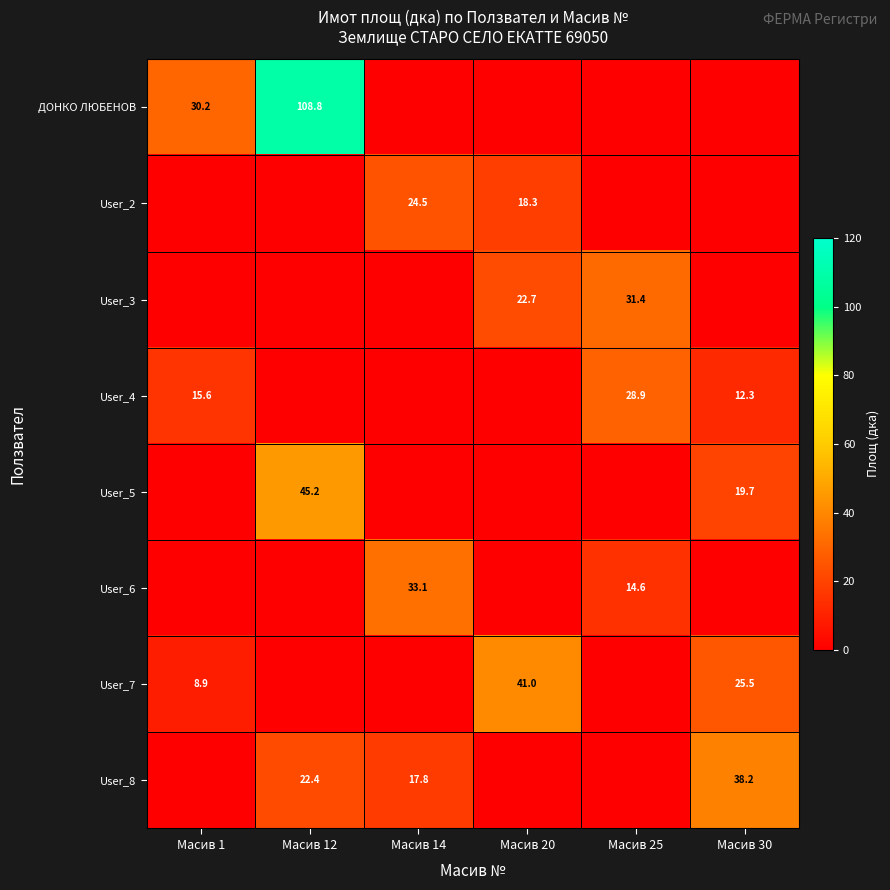

True or false: User_4 has a value of 28.9 at Масив 25.

True